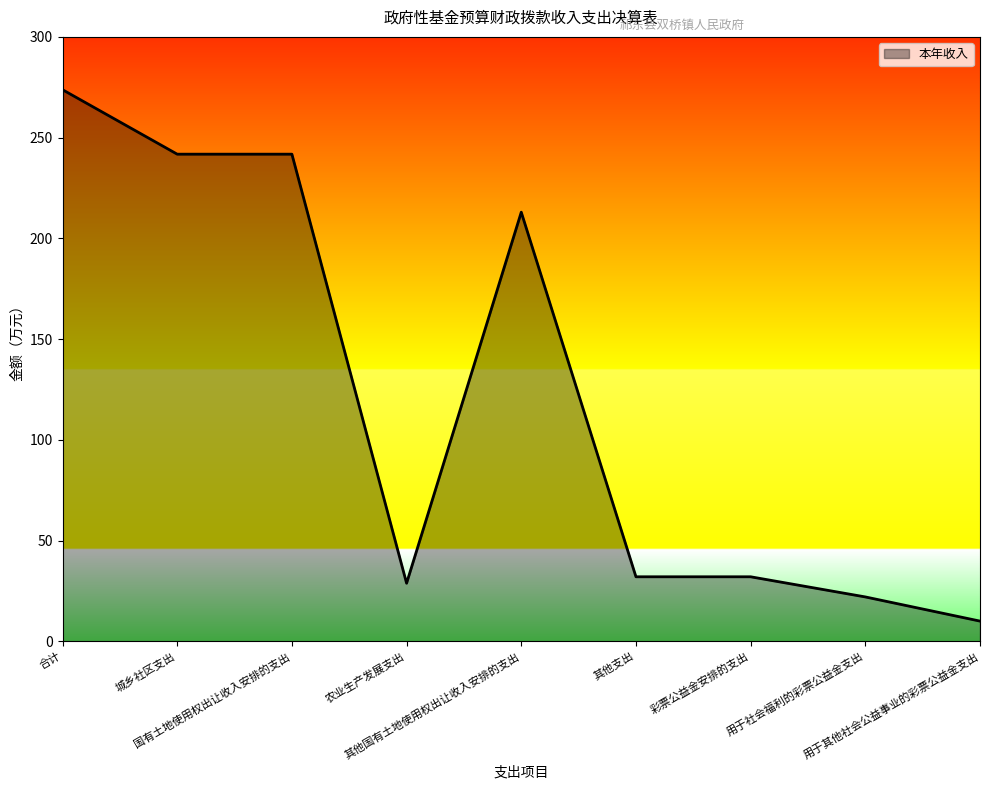

What is the ratio of the value at 城乡社区支出 to the value at 其他国有土地使用权出让收入安排的支出?

1.1